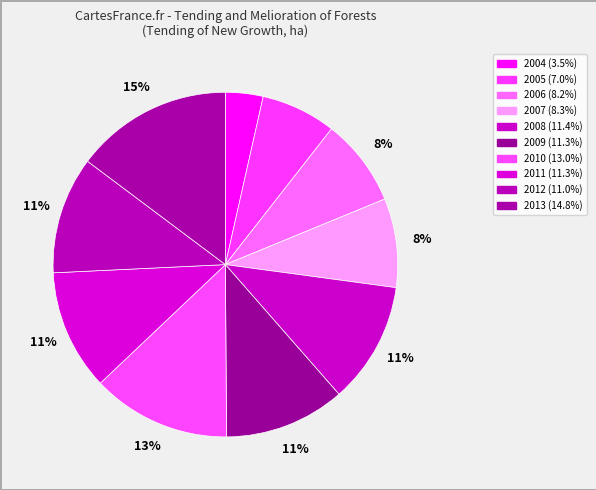

To the nearest percent, what is the difference between the largest and smallest slice percentages?

11%